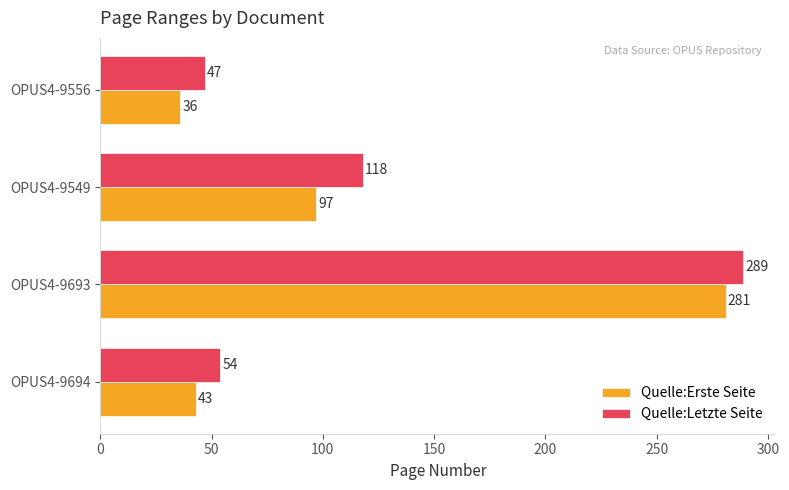

Is it true that Quelle:Letzte Seite equals 41 at OPUS4-9549?

False